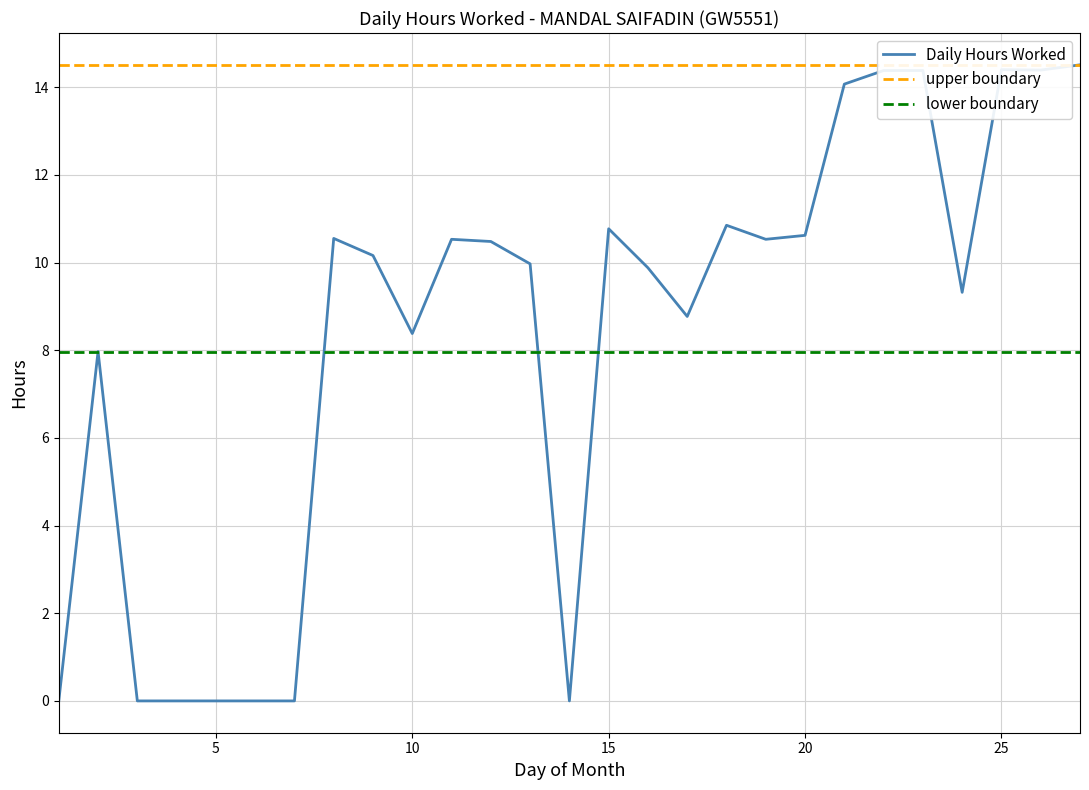

The lower boundary series shows 8.0 at 15. True or false?

True